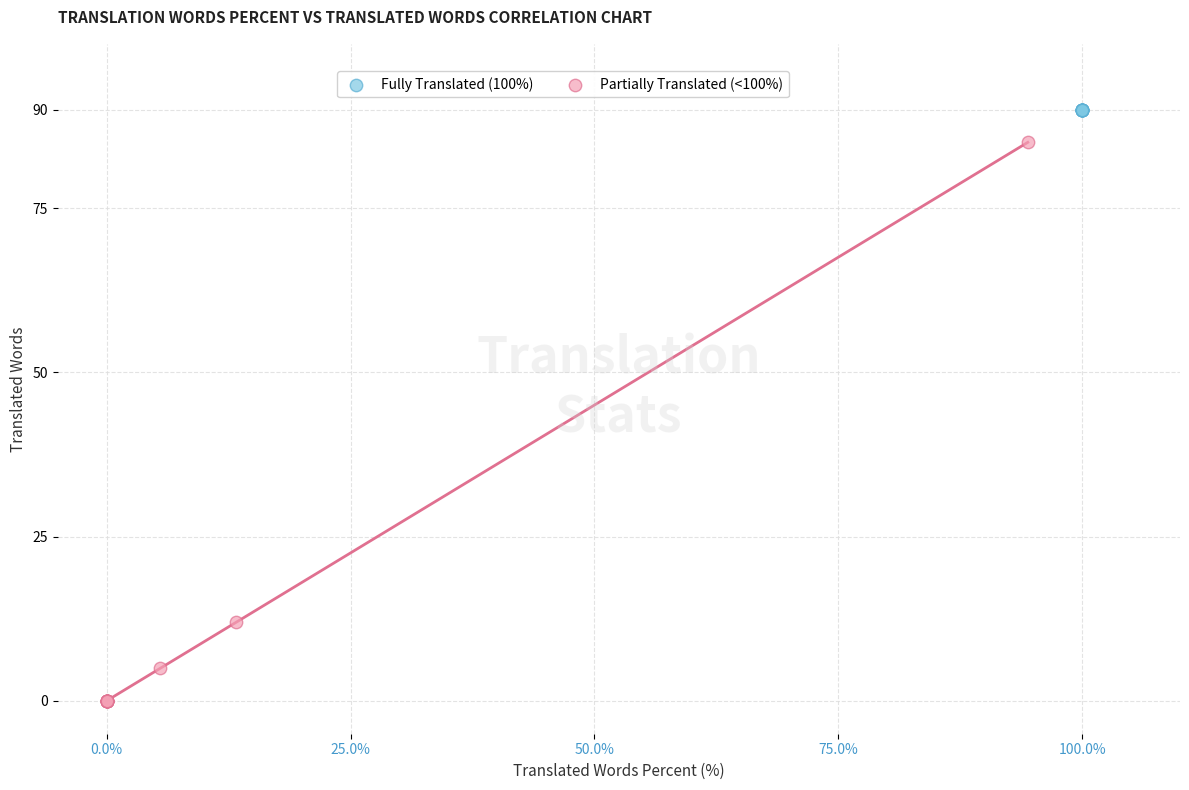

What are all the series names shown in the legend?

Fully Translated (100%), Partially Translated (<100%)